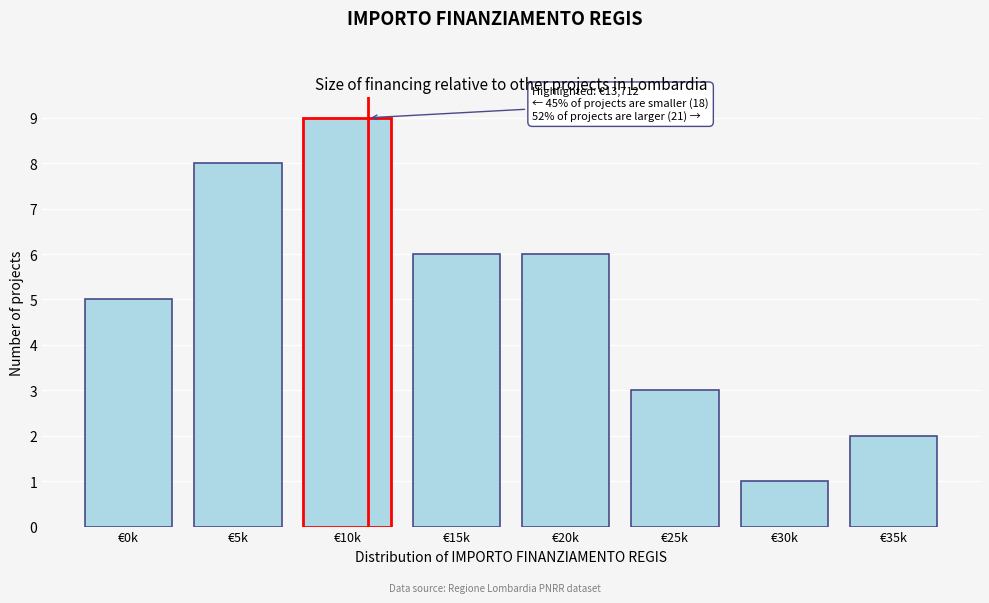

Reading right to left, extract all data points from this chart.

2	1	3	6	6	9	8	5